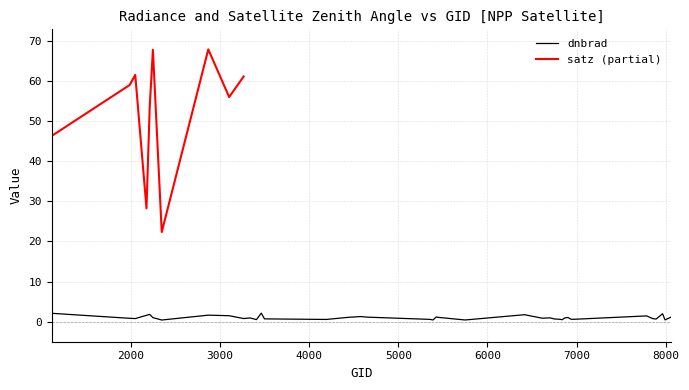

What is the highest value of the dnbrad series?

2.1